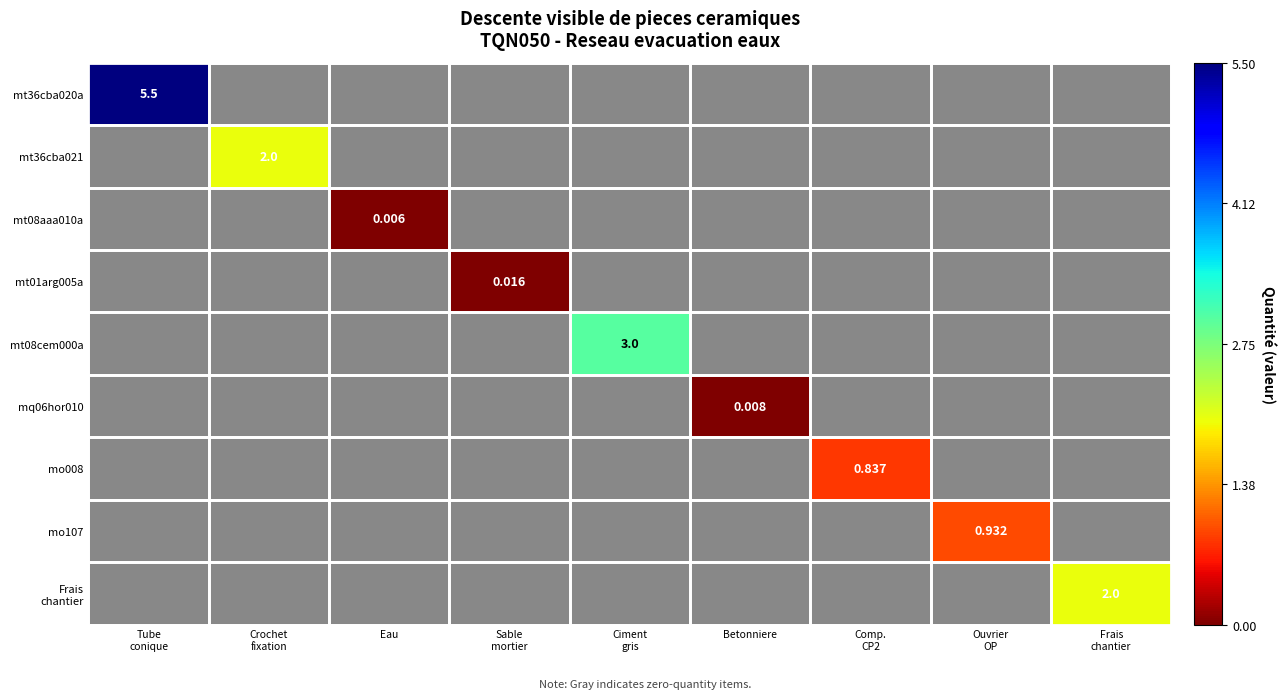

What is the average value of the mo107 series?

0.1